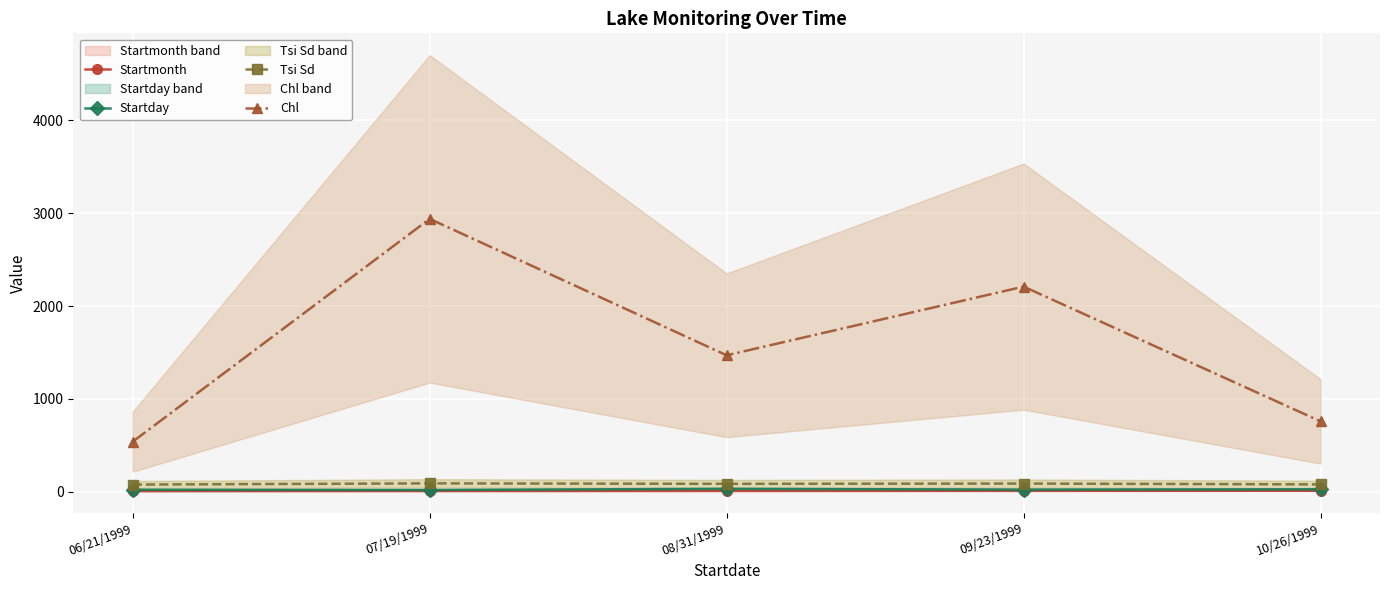

What position from the left is 07/19/1999?

2